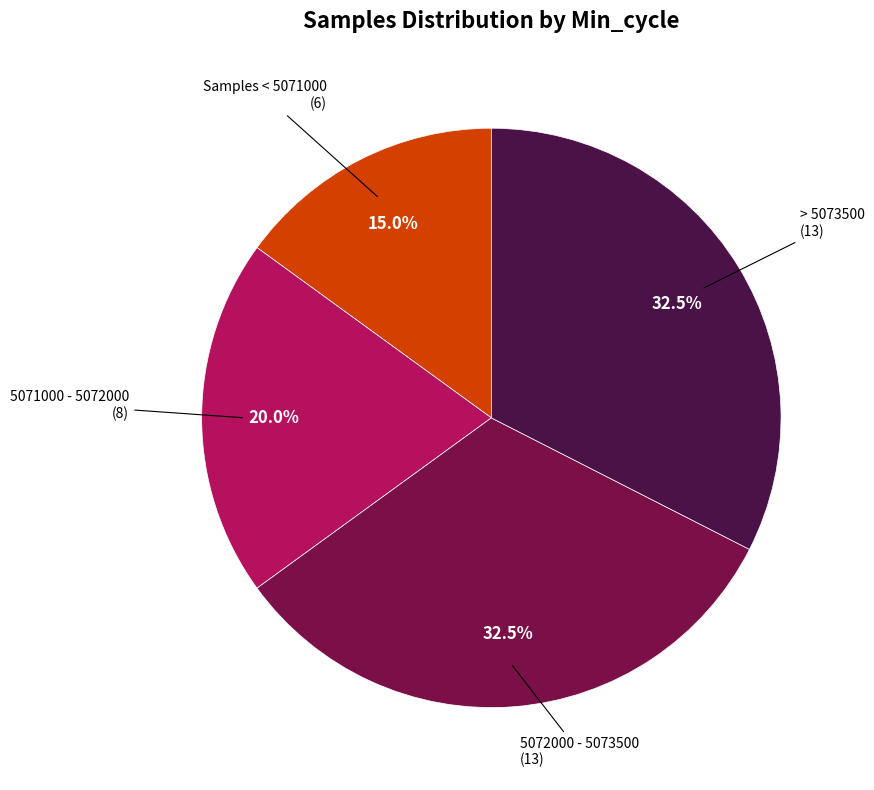

Does any single category account for the majority?

No